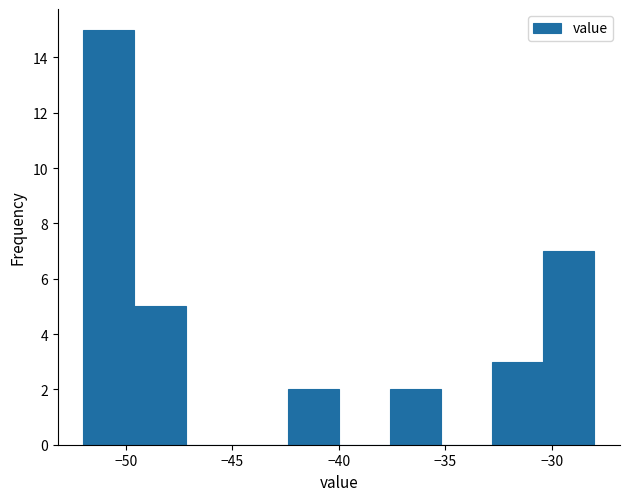

Reading left to right, list every bar in this chart as the range it spans on the x-axis followed by its height. Neither the bar edges nor the heights are printed on the chart, so give them approximately, as read against the axes.

-52.0 to -49.6: 15
-49.6 to -47.2: 5
-47.2 to -44.8: 0
-44.8 to -42.4: 0
-42.4 to -40.0: 2
-40.0 to -37.6: 0
-37.6 to -35.2: 2
-35.2 to -32.8: 0
-32.8 to -30.4: 3
-30.4 to -28.0: 7